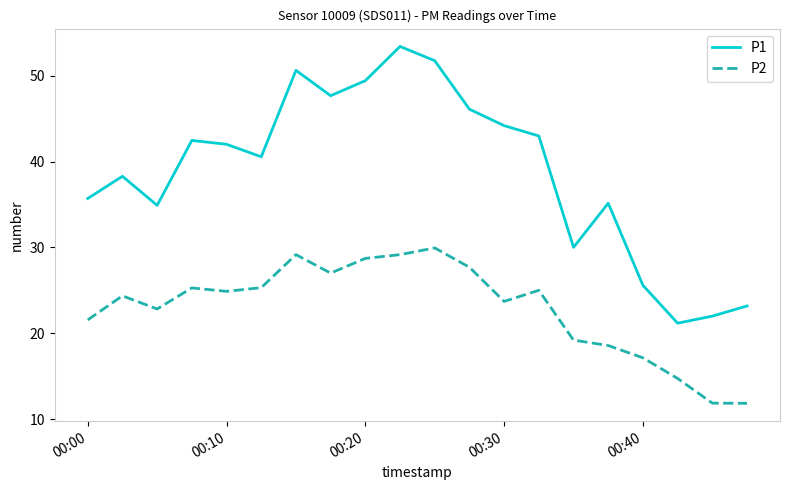

How many interior local valleys does the P1 series have?

5